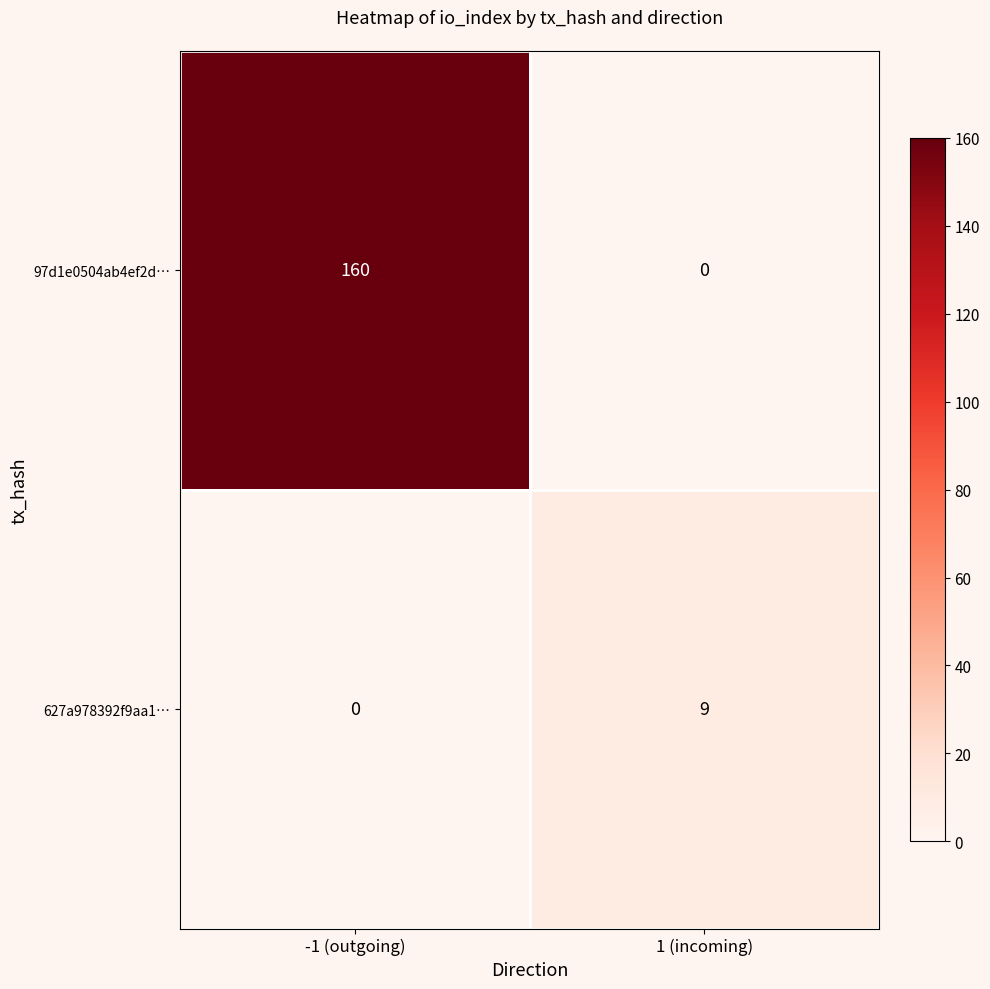

List the series in order of their peak value, lowest first.

627a978392f9aa1…, 97d1e0504ab4ef2d…